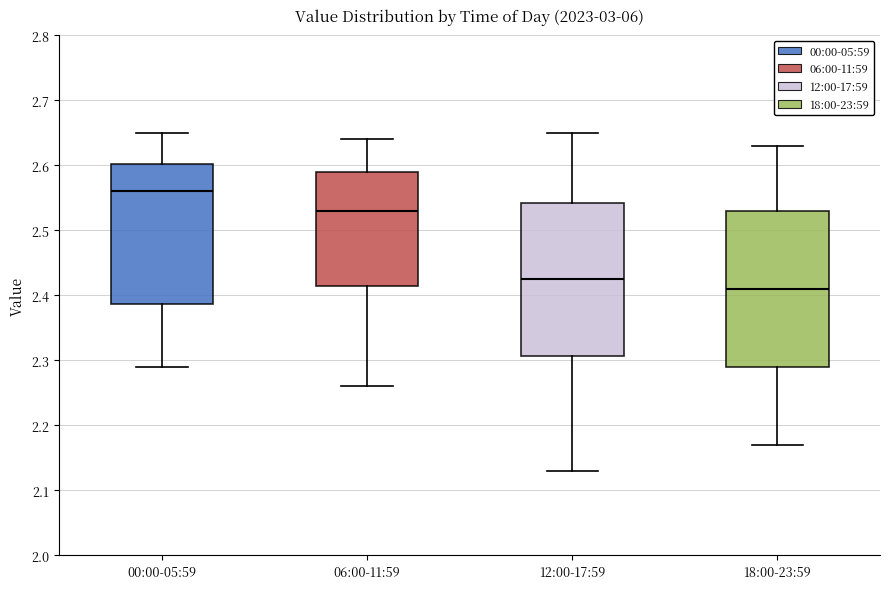

Which box has the highest median line?

00:00-05:59